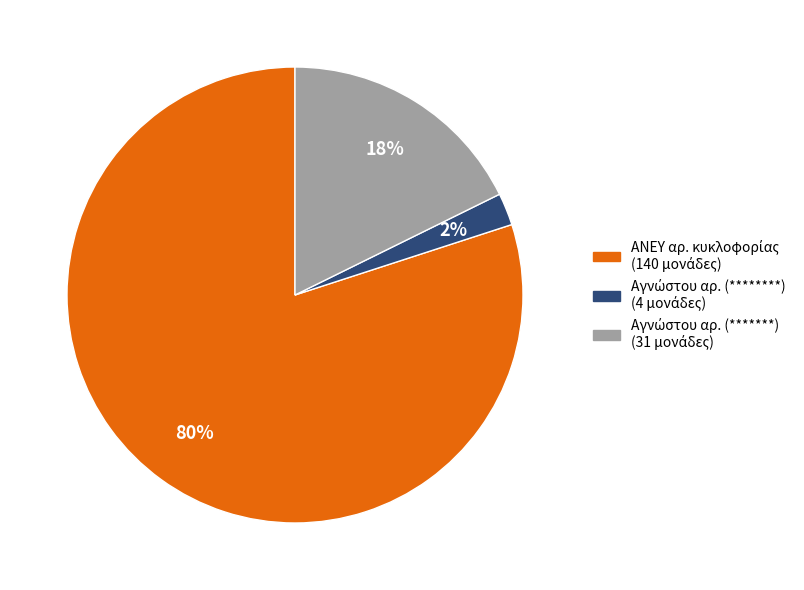

To the nearest percent, what is the difference between the largest and smallest slice percentages?

78%